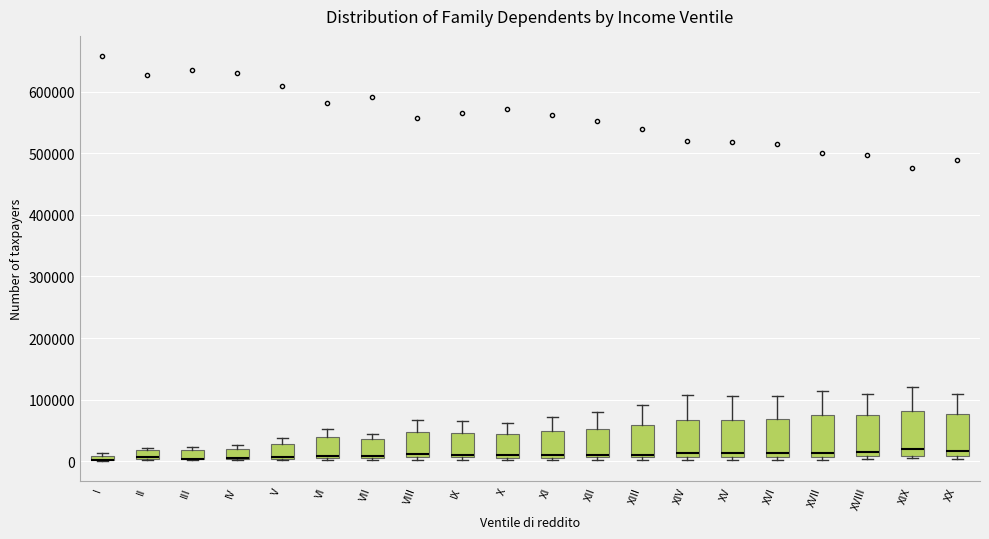

Where does the median line of the box for XIX sit on the y-axis? The values are not printed on the chart, so give them approximately, as read against the axis.

20000